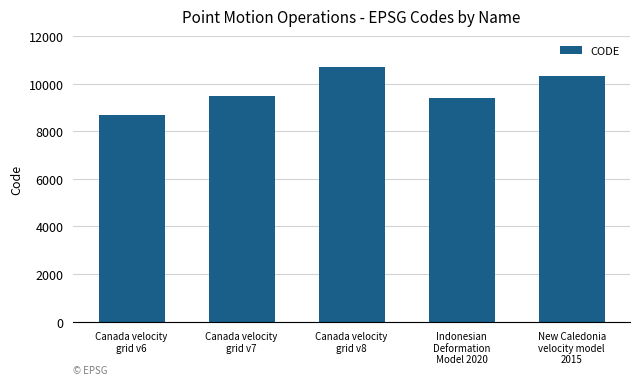

What is the value of the 3rd bar from the left?

10707